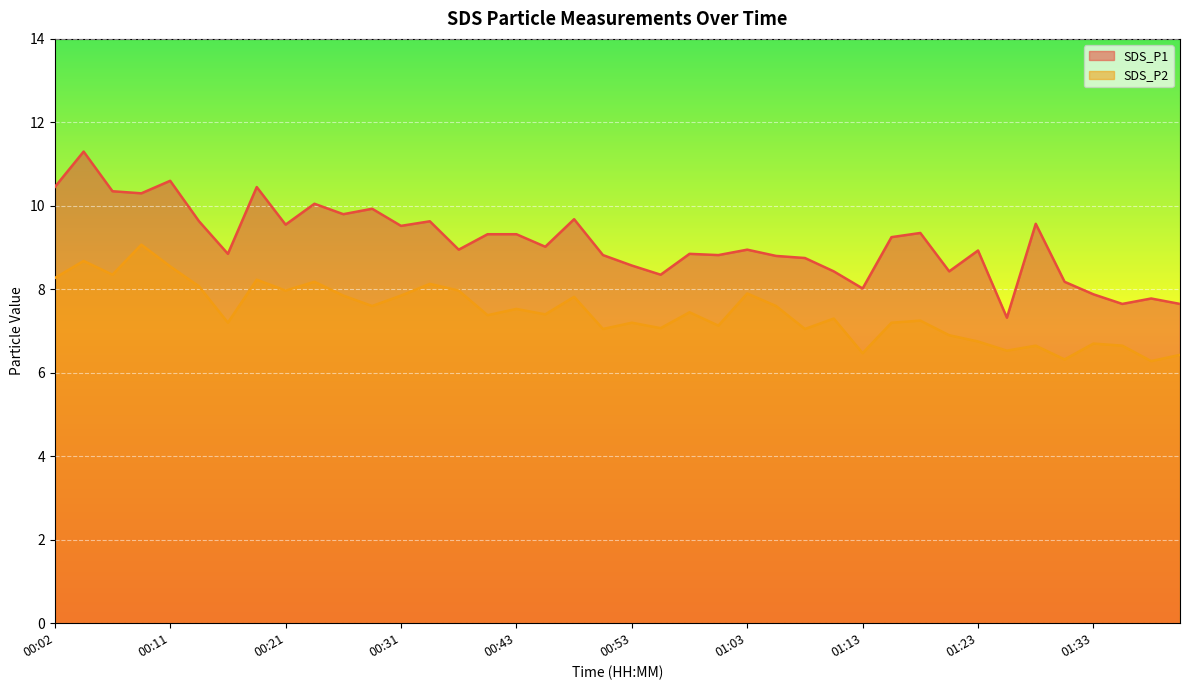

True or false: SDS_P1 has a value of 1.9 at 01:06.

False